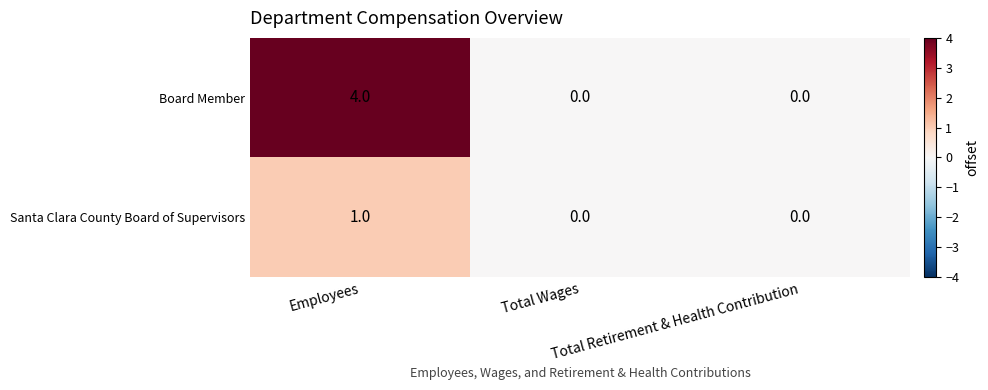

What is the sum of all Board Member values?

4